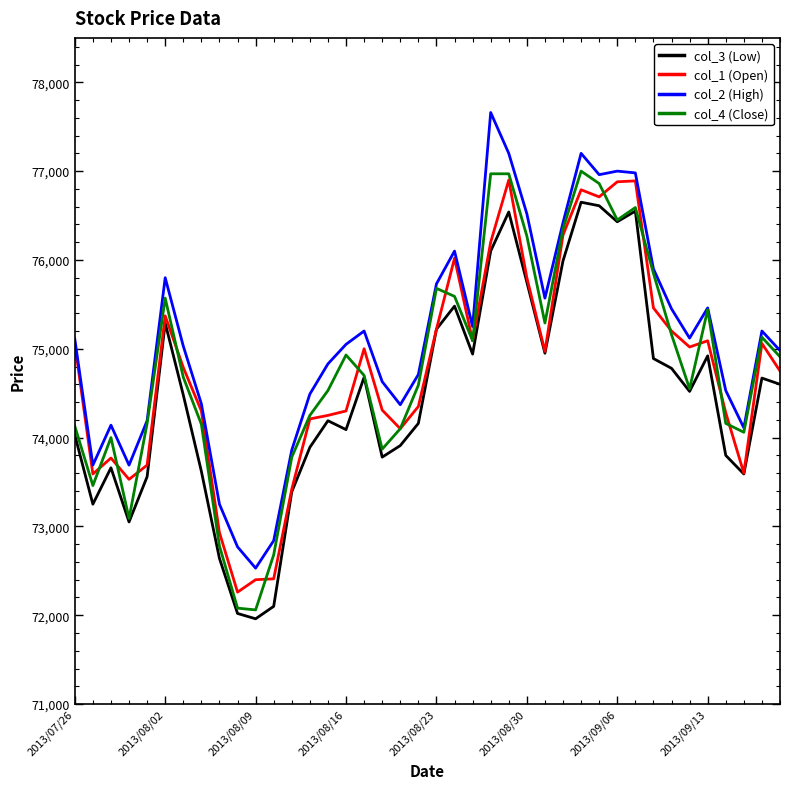

True or false: col_2 (High) and col_3 (Low) cross at least once.

False